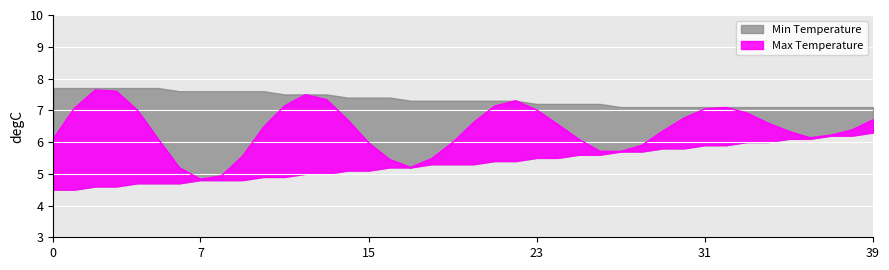

How many data points in Min Temperature are above 5?

26